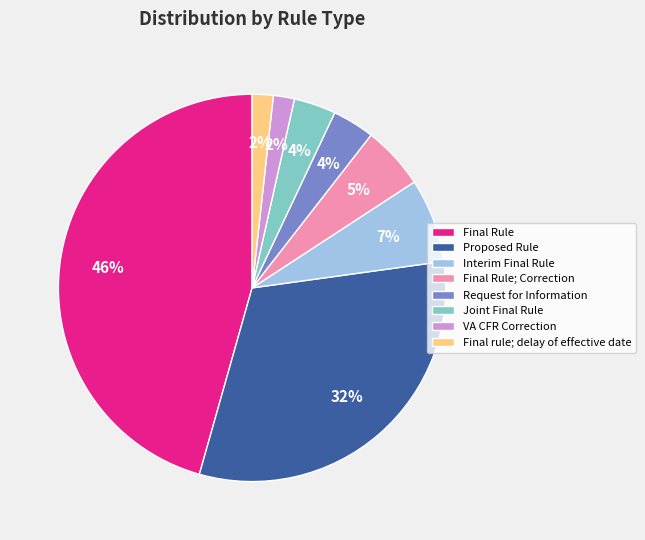

How many segments does this pie chart have?

8